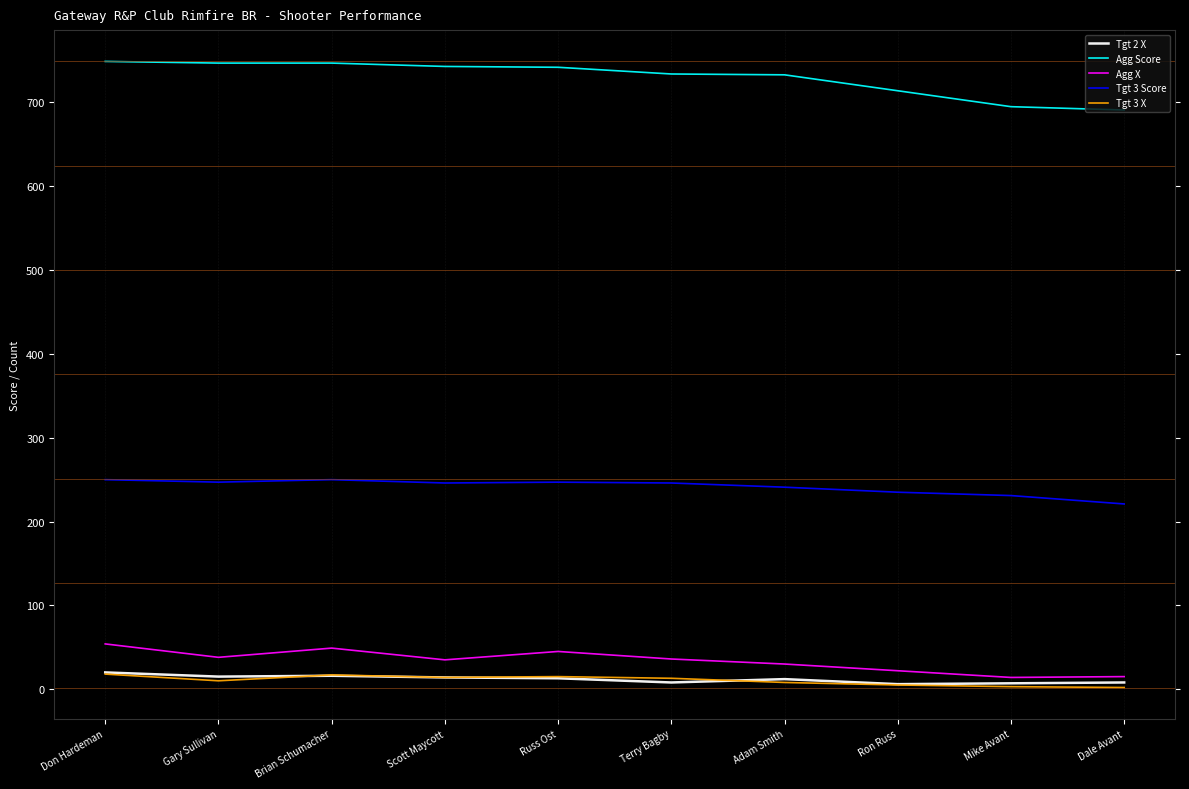

How many categories are shown in the chart?

10